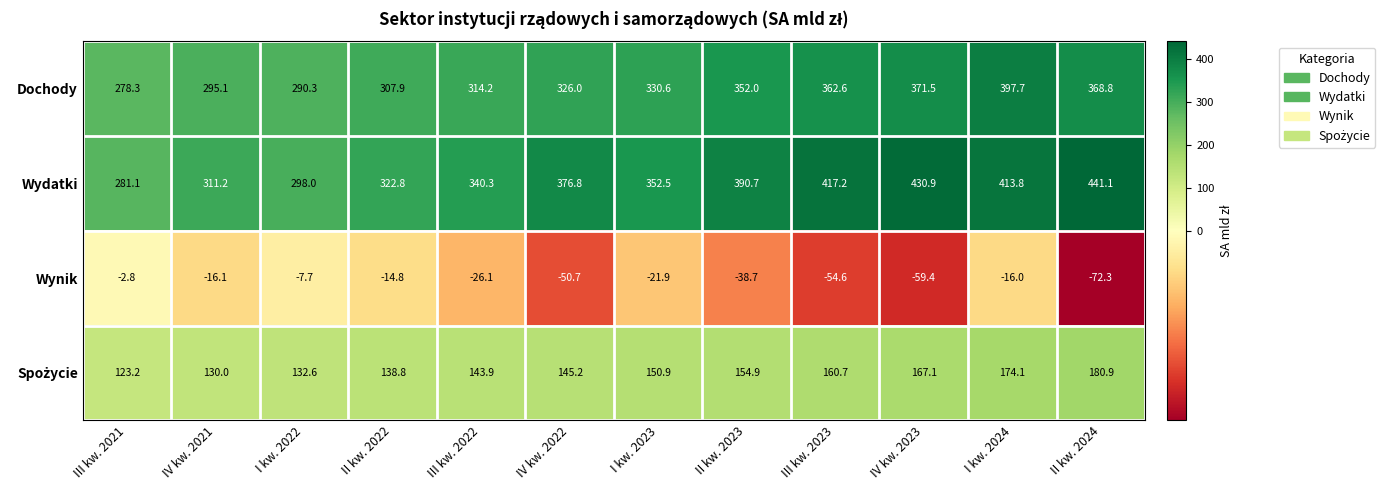

How many data points in Dochody are less than 330?

6